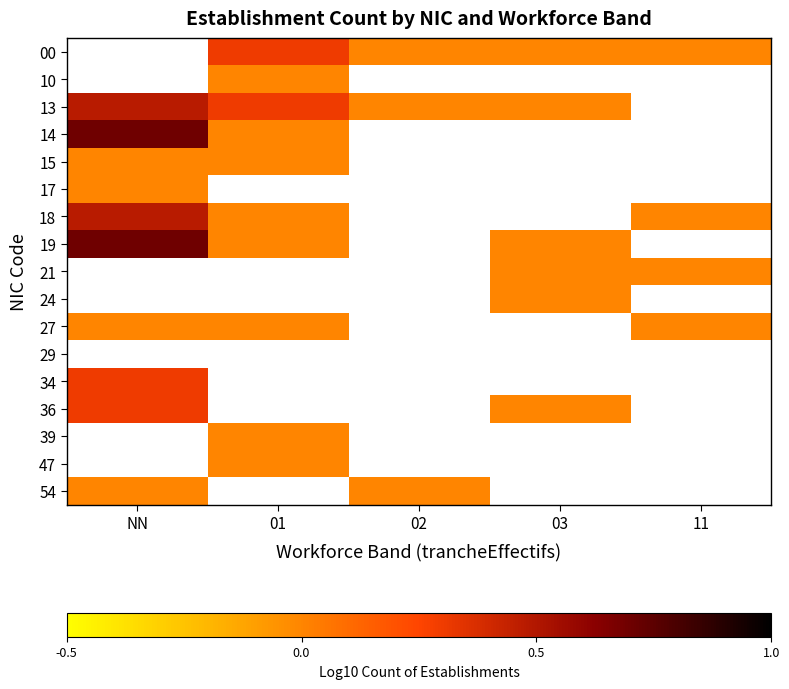

The value of 14 at NN is 1.0. True or false?

False